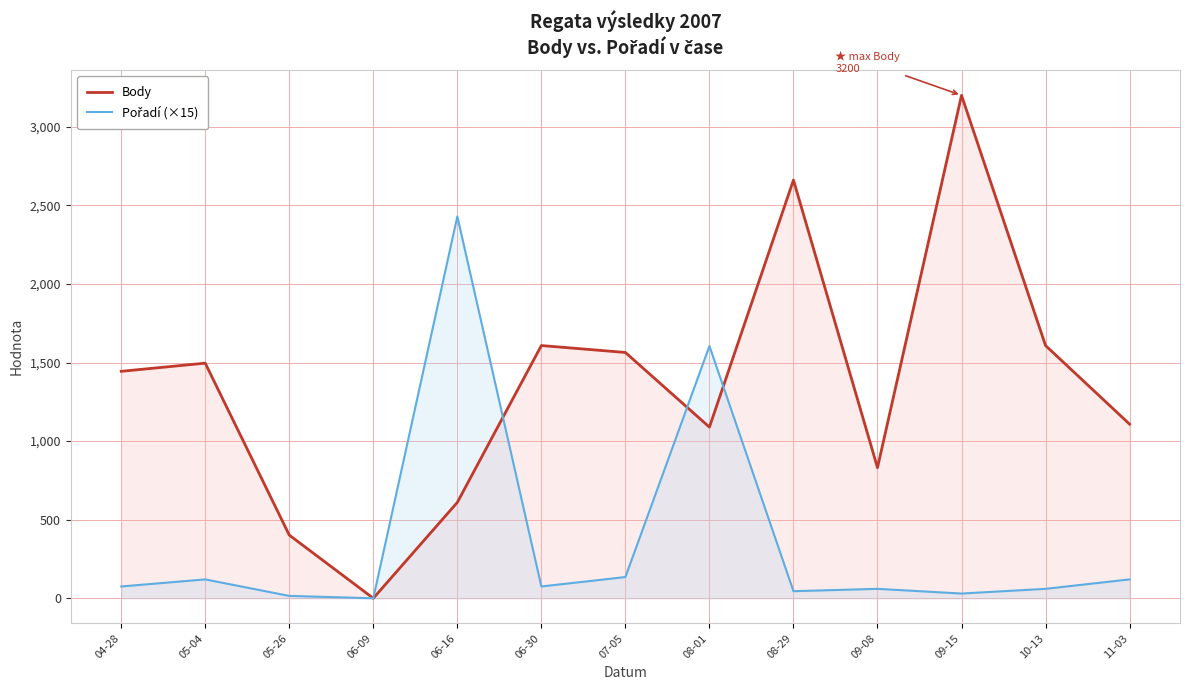

Where is Body nearest to the value 1600?

06-30